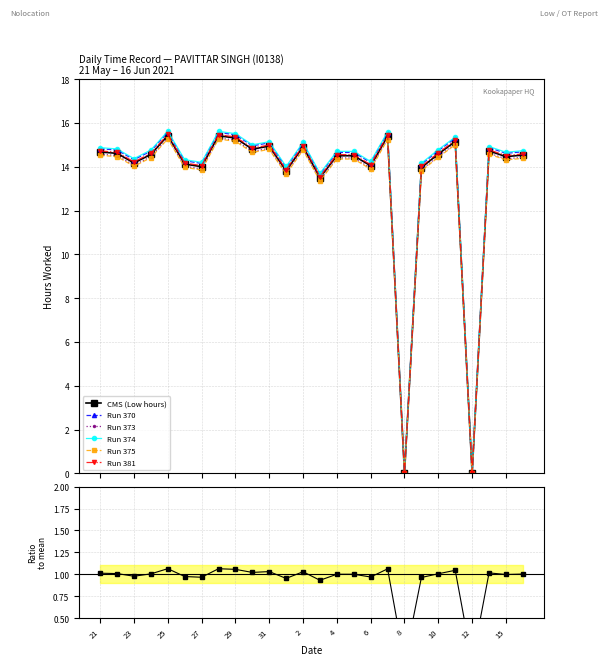

What is the ratio of the value at 6 to the value at 28?

0.9